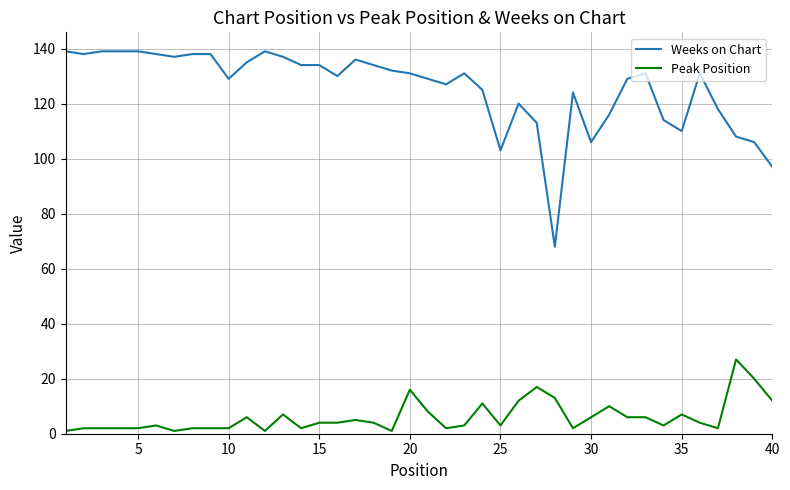

How many lines are shown in the chart?

2